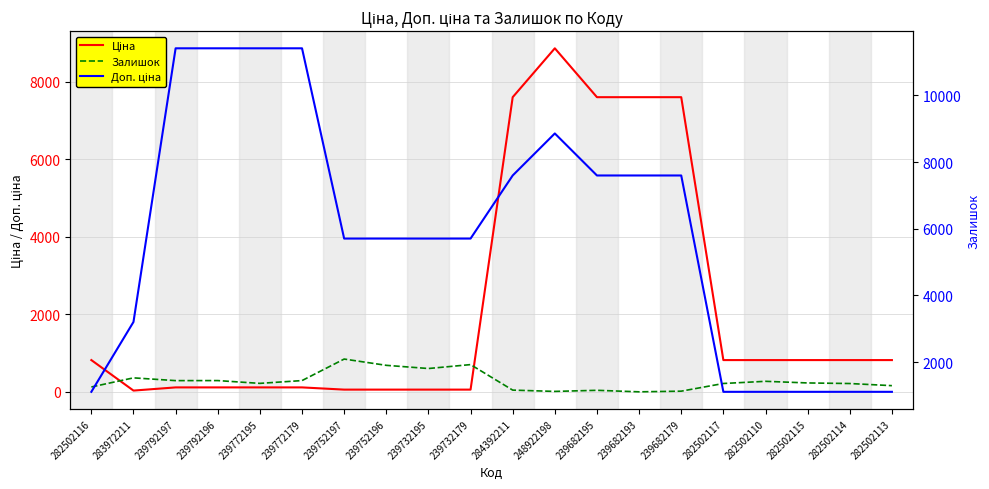

Reading right to left, transcribe all the data shown in this chart.

Ціна: 282502113=818.5	282502114=818.5	282502115=818.5	282502110=818.5	282502117=818.5	239682179=7596.5	239682193=7596.5	239682195=7596.5	248922198=8856.7	284392211=7596.5	239732179=57.0	239732195=57.0	239752196=57.0	239752197=57.0	239772179=114.1	239772195=114.1	239792196=114.1	239792197=114.1	283972211=32.0	282502116=818.5
Залишок: 282502113=159.0	282502114=214.0	282502115=229.0	282502110=271.0	282502117=215.0	239682179=17.0	239682193=0.0	239682195=39.0	248922198=11.0	284392211=44.0	239732179=702.0	239732195=601.0	239752196=683.0	239752197=845.0	239772179=290.0	239772195=218.0	239792196=290.0	239792197=289.0	283972211=360.0	282502116=125.0
Доп. ціна: 282502113=1109.2	282502114=1109.2	282502115=1109.2	282502110=1109.2	282502117=1109.2	239682179=7596.5	239682193=7596.5	239682195=7596.5	248922198=8856.7	284392211=7596.5	239732179=5705.0	239732195=5705.0	239752196=5705.0	239752197=5705.0	239772179=11410.0	239772195=11410.0	239792196=11410.0	239792197=11410.0	283972211=3205.0	282502116=1109.2